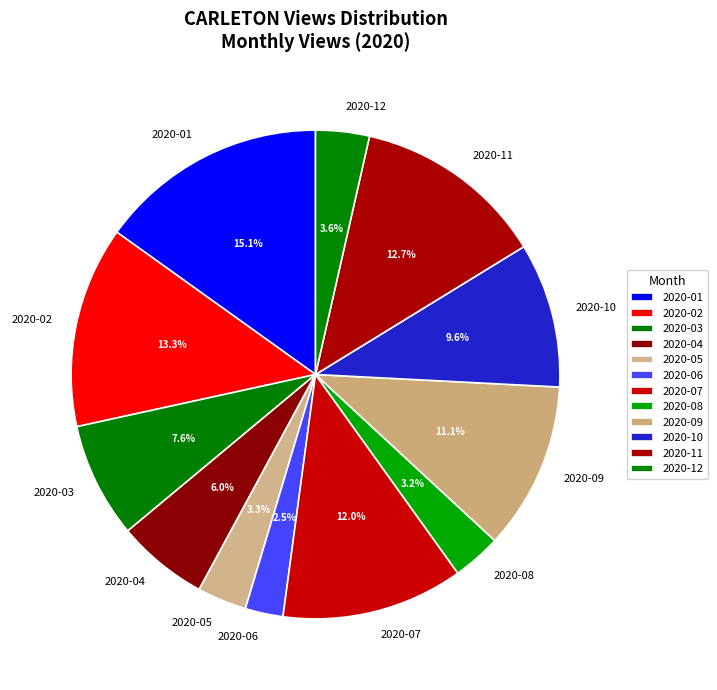

Does 2020-07 represent more than half of the total?

No